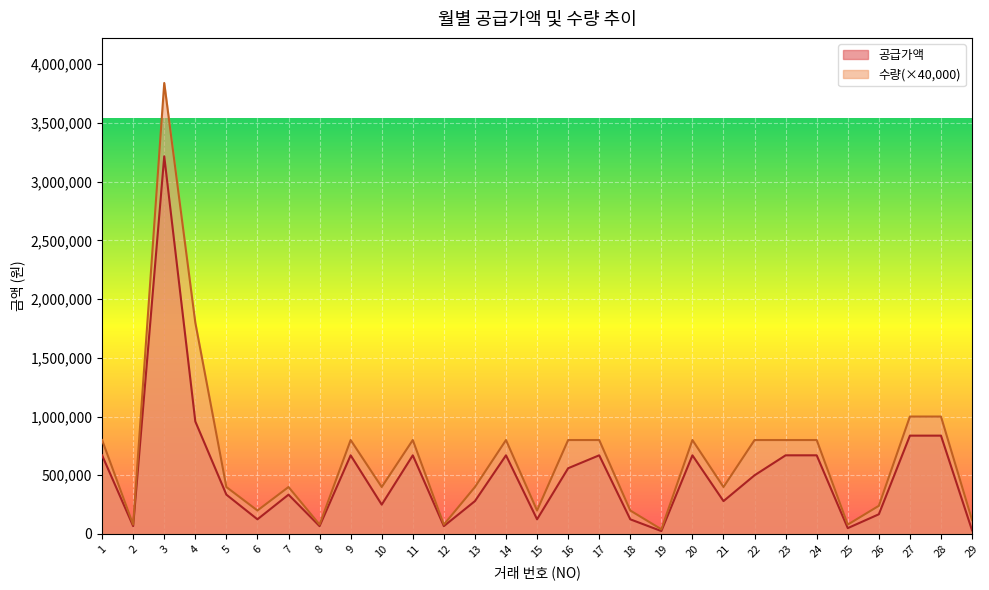

At which category does the chart reach its minimum across all series?

19